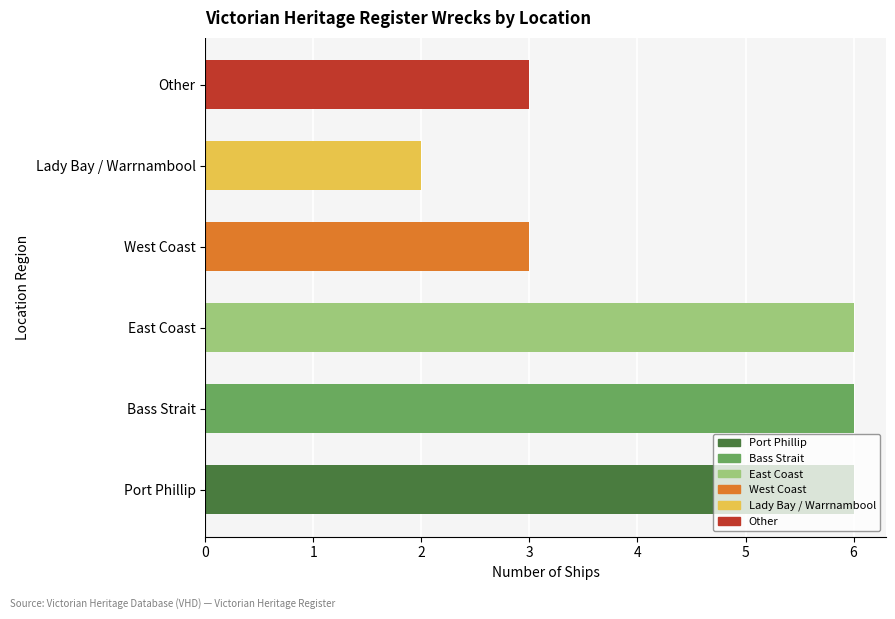

Reading left to right, what are all the values shown in this chart?

6	6	6	3	2	3